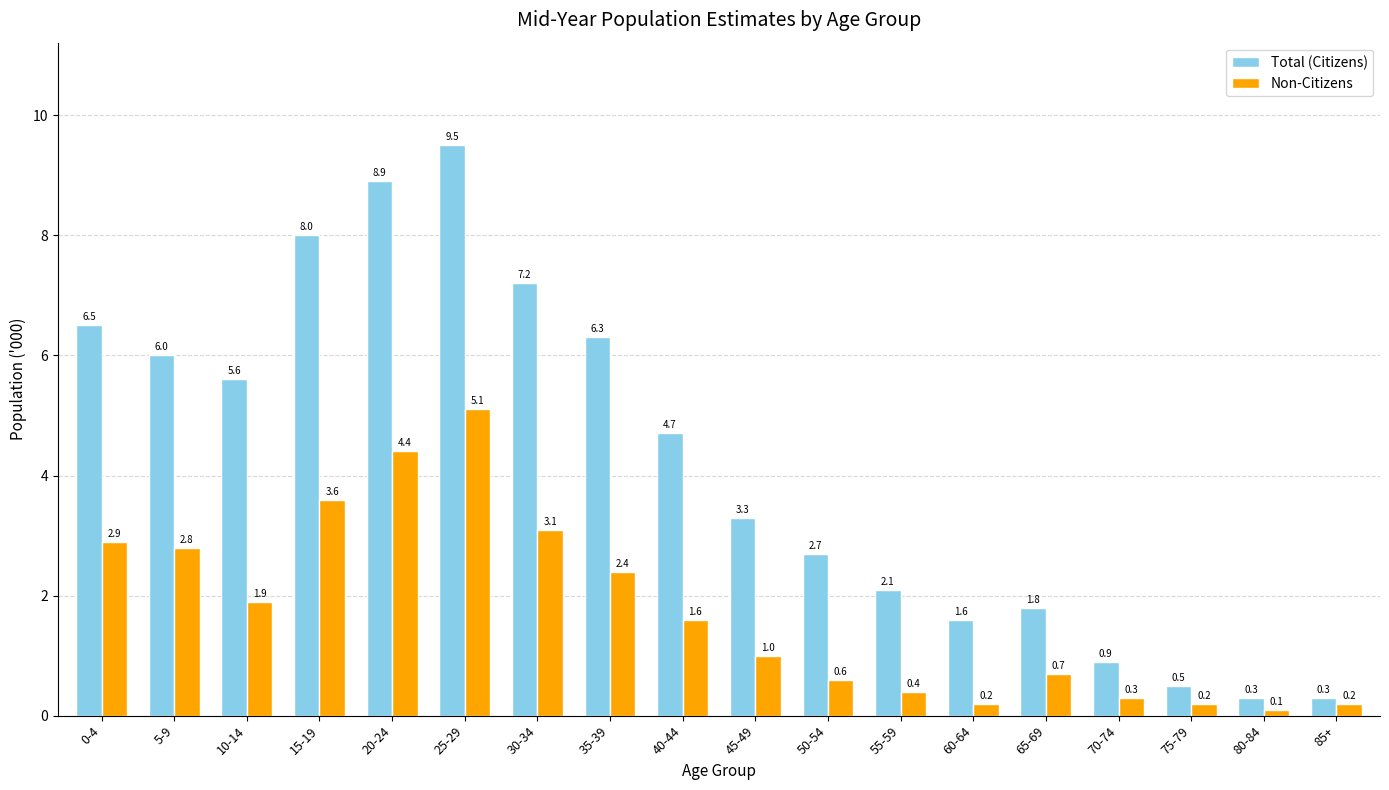

List the series in order of their overall mean, highest first.

Total (Citizens), Non-Citizens